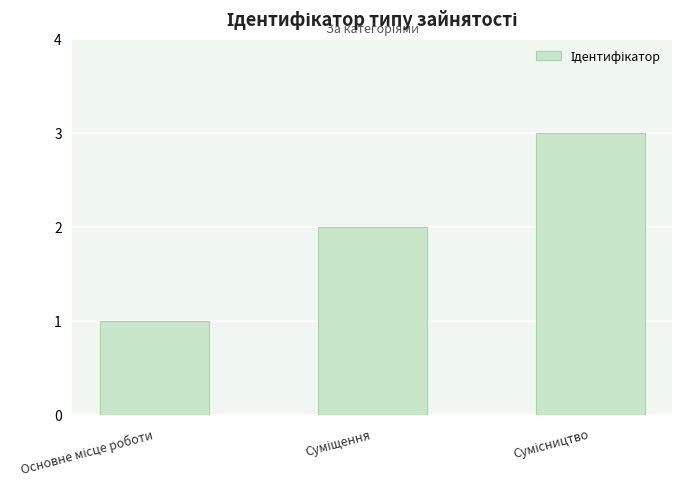

What is the greatest value displayed?

3